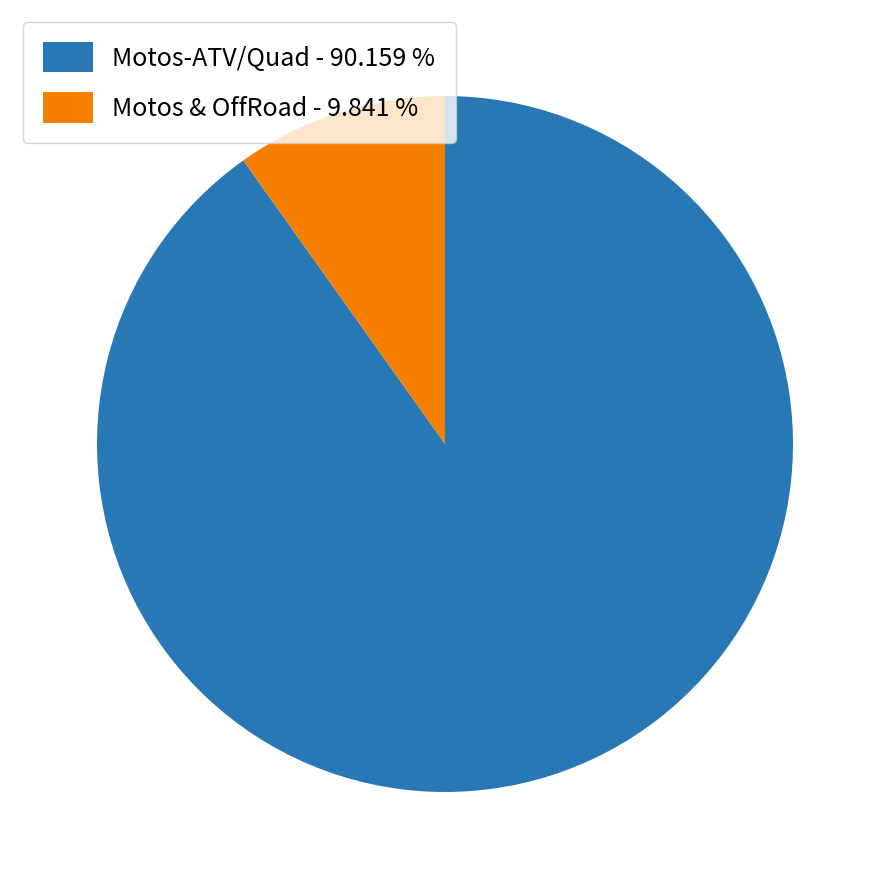

What is the smallest slice in the pie chart?

Motos & OffRoad - 9.841 %